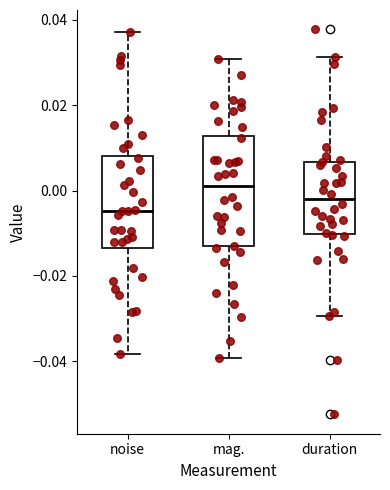

Comparing the boxes themselves (not the whiskers), which one is the tallest?

mag.